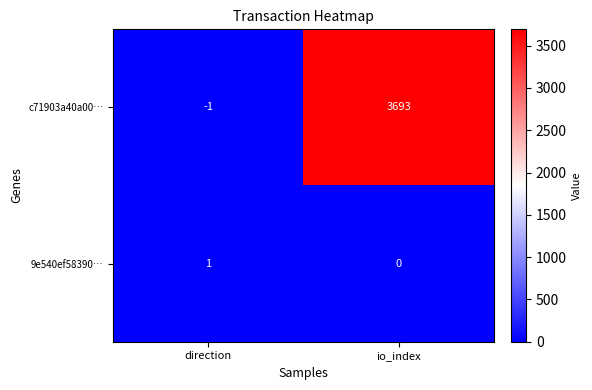

What is the difference between the c71903a40a00… values at direction and io_index?

3694